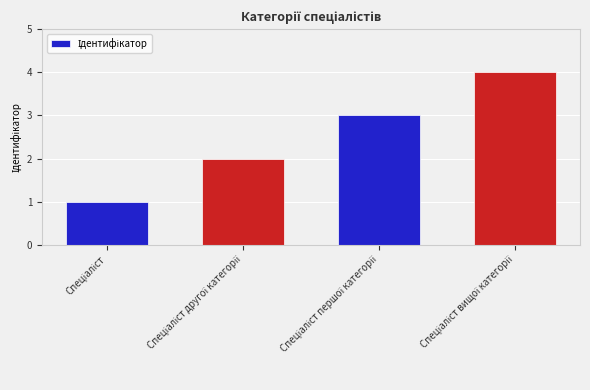

What is the sum of all values?

10